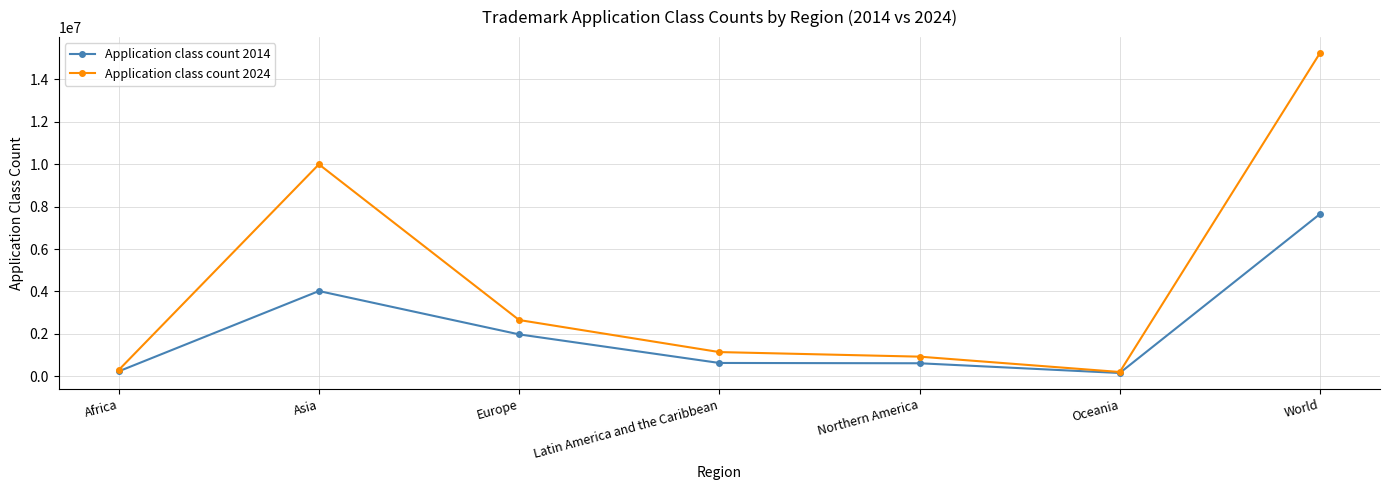

At which category does the chart reach its peak across all series?

World